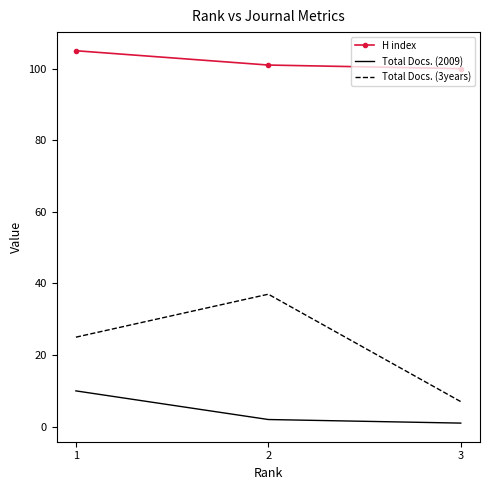

Reading left to right, list all the values displayed in this chart.

H index: 105	101	100
Total Docs. (2009): 10	2	1
Total Docs. (3years): 25	37	7